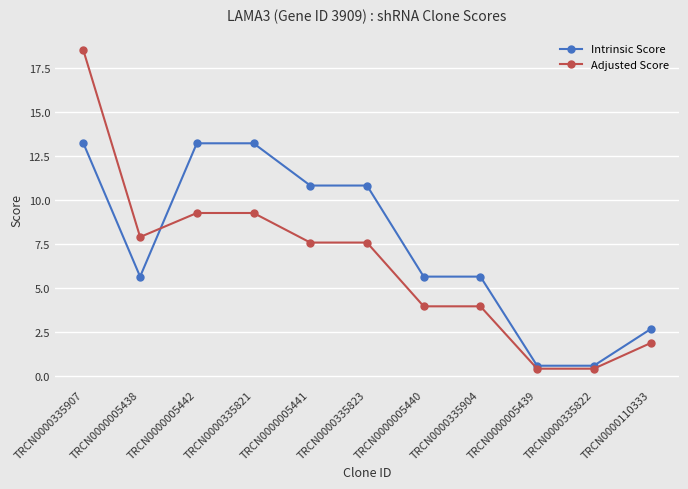

After their last crossing, which series has the higher values: Adjusted Score or Intrinsic Score?

Intrinsic Score